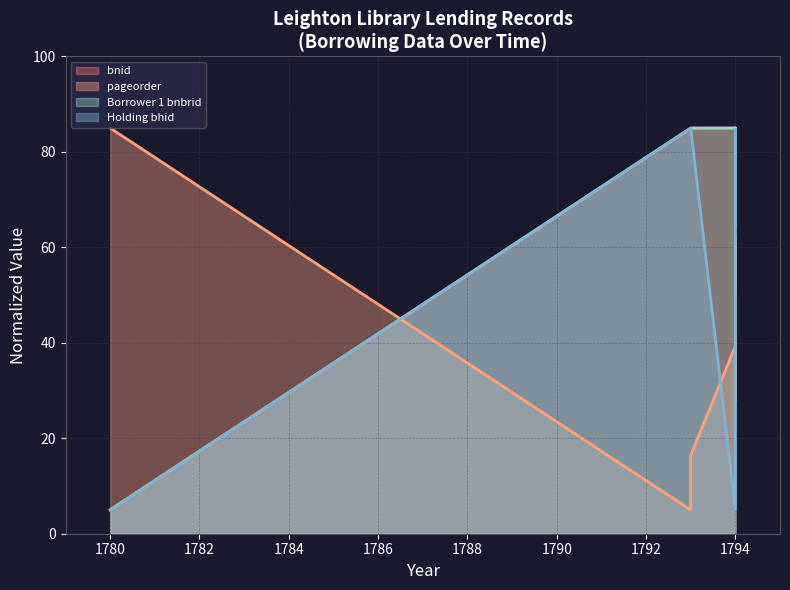

The value of bnid at 1793-2-11 is 135.0. True or false?

False